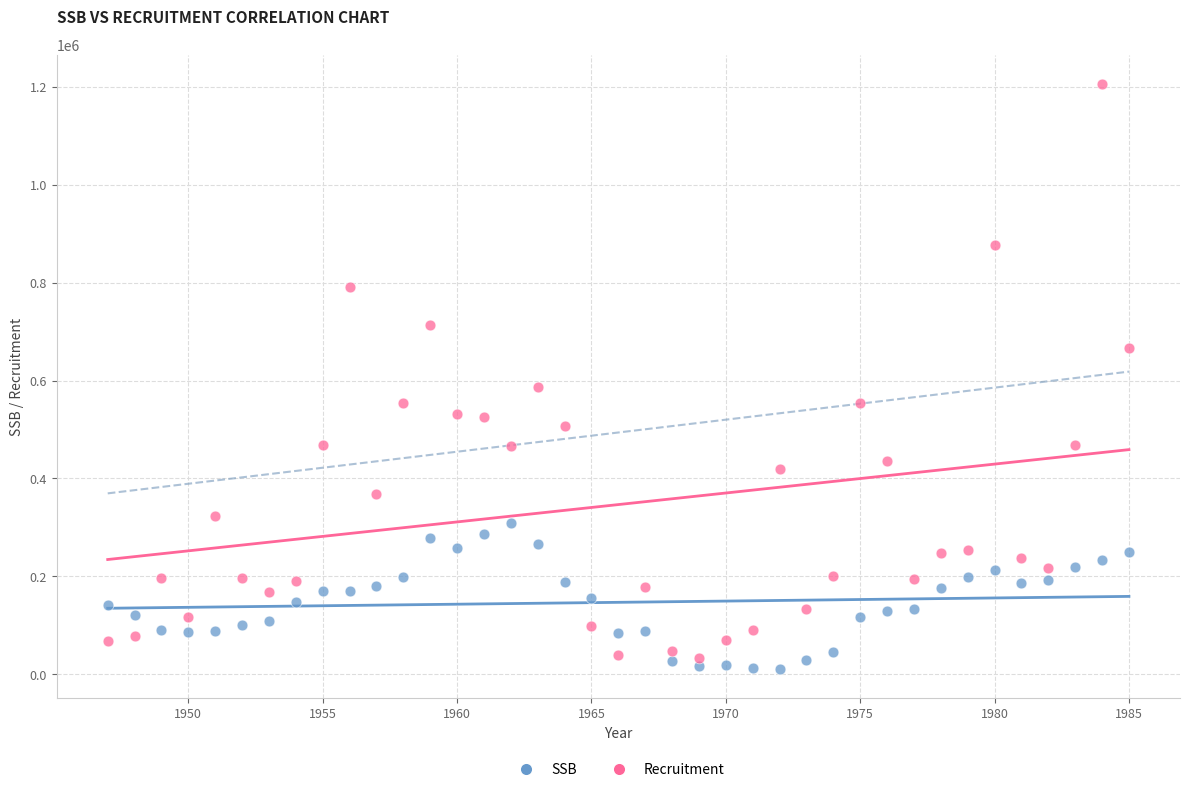

What are all the series names shown in the legend?

SSB, Recruitment